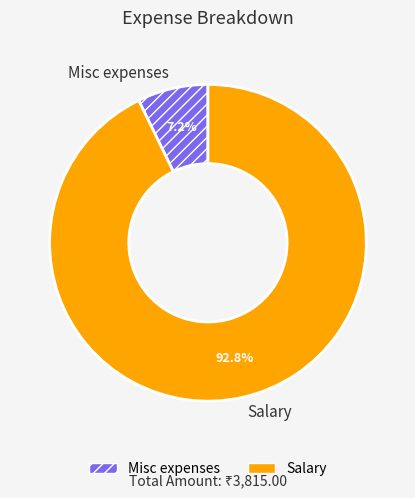

How many segments does this pie chart have?

2